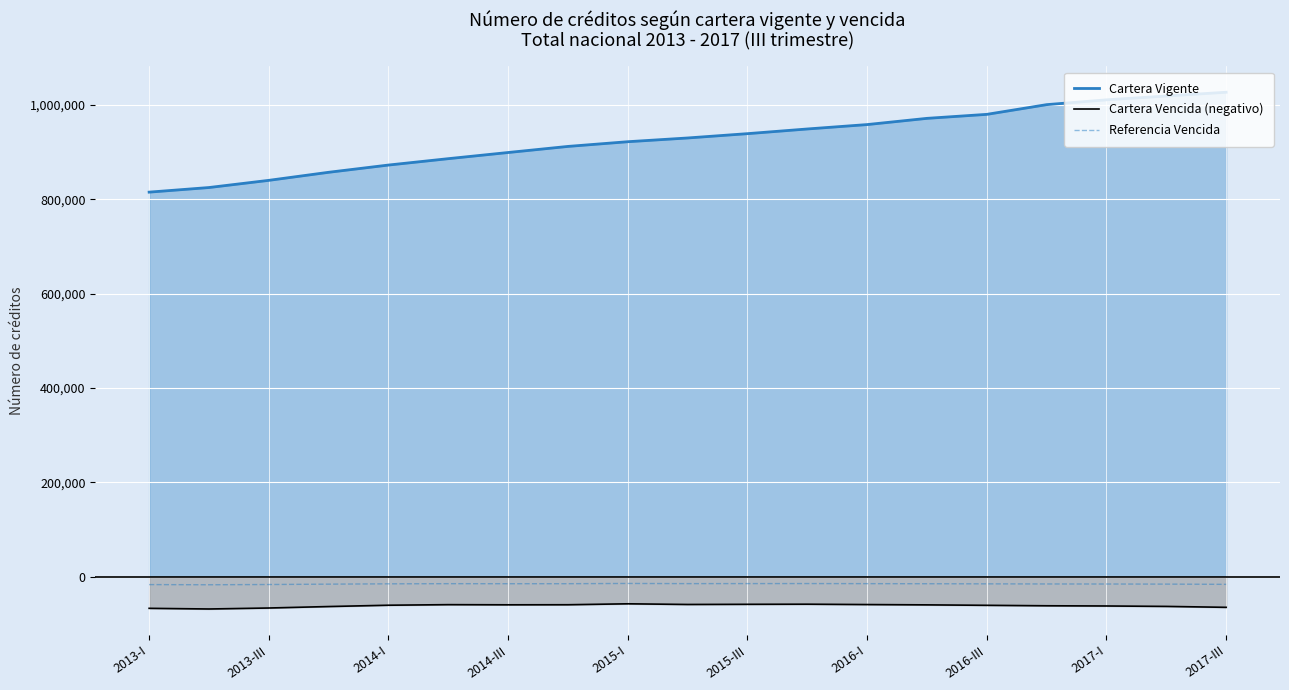

Reading left to right, list all the values displayed in this chart.

Cartera Vigente: 815139.0	824900.0	840123.0	857197.0	872553.0	886073.0	899135.0	912041.0	922016.0	929945.0	939089.0	949016.0	958348.0	971527.0	980004.0	1000581.0	1010841.0	1018903.0	1026895.0
Cartera Vencida (negativo): -67056.0	-68456.0	-66378.0	-63267.0	-60475.0	-59268.0	-59599.0	-59452.0	-57467.0	-58875.0	-58532.0	-58296.0	-59065.0	-59727.0	-60672.0	-61642.0	-62083.0	-62983.0	-64947.0
Referencia Vencida: -16764.0	-17114.0	-16594.5	-15816.8	-15118.8	-14817.0	-14899.8	-14863.0	-14366.8	-14718.8	-14633.0	-14574.0	-14766.2	-14931.8	-15168.0	-15410.5	-15520.8	-15745.8	-16236.8